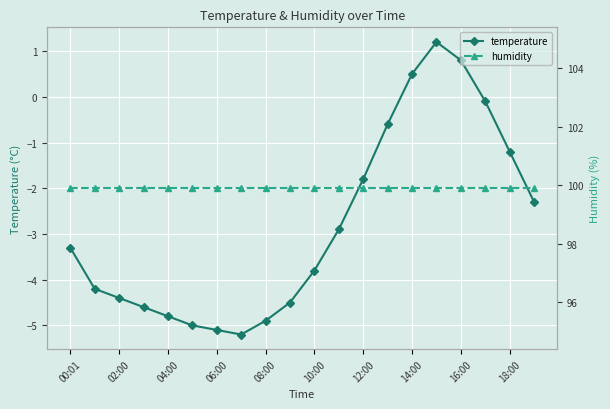

List the series in order of their overall mean, highest first.

humidity, temperature